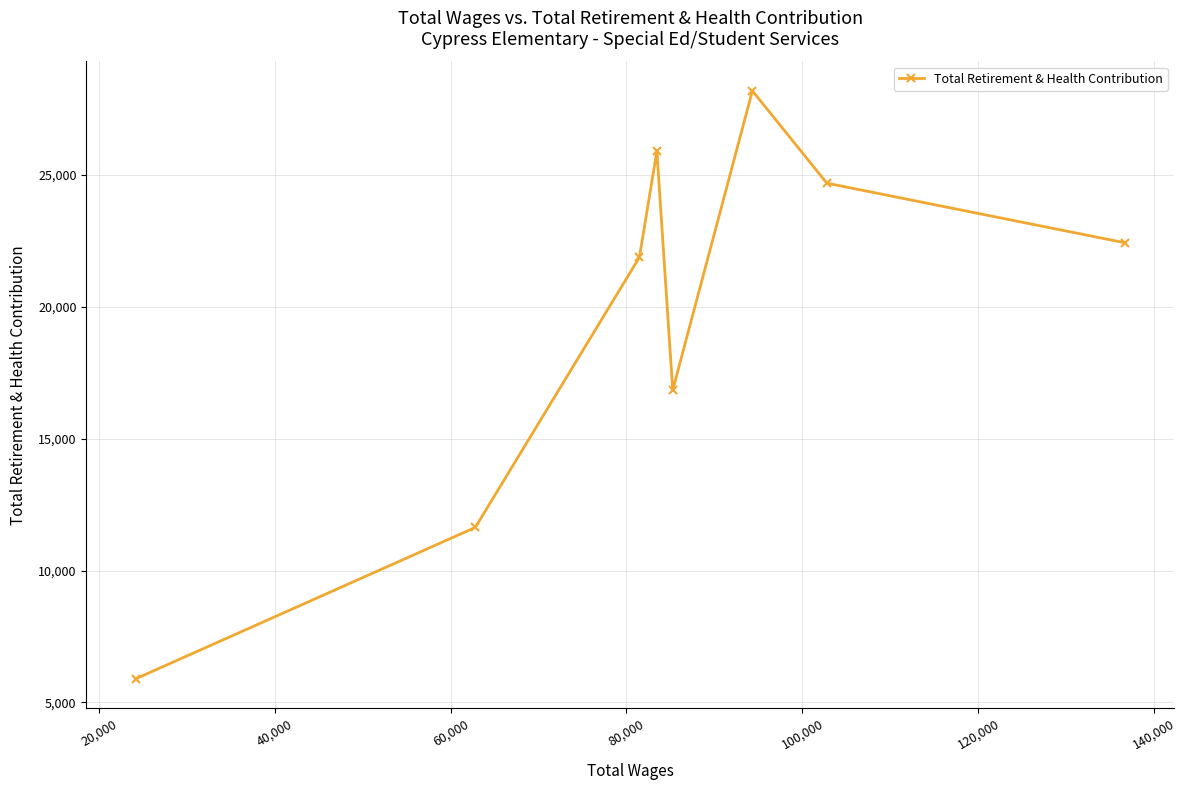

How many series are shown in this chart?

1